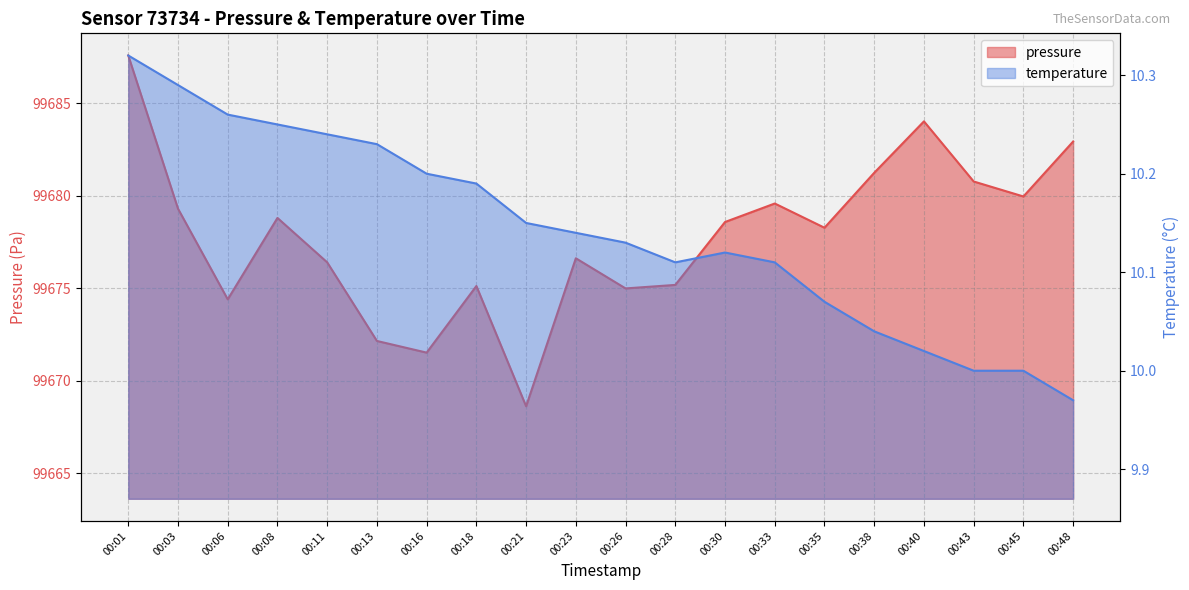

Reading right to left, transcribe all the data shown in this chart.

pressure: 99682.9	99680.0	99680.8	99684.0	99681.2	99678.3	99679.6	99678.6	99675.2	99675.0	99676.6	99668.6	99675.1	99671.5	99672.2	99676.4	99678.8	99674.4	99679.3	99687.6
temperature: 10.0	10.0	10.0	10.0	10.0	10.1	10.1	10.1	10.1	10.1	10.1	10.2	10.2	10.2	10.2	10.2	10.2	10.3	10.3	10.3